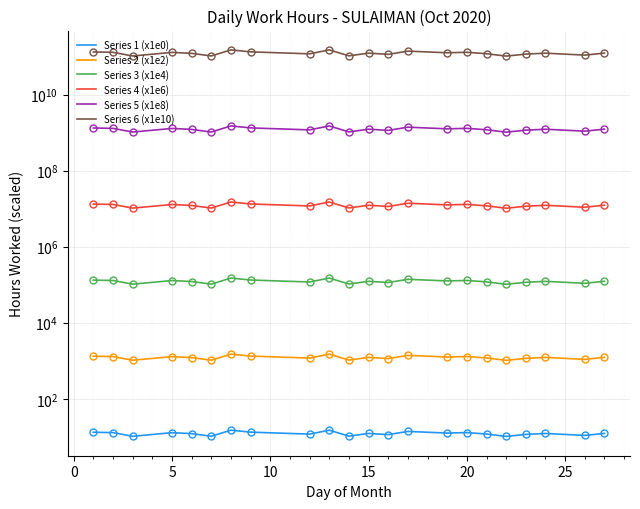

True or false: Series 3 (x1e4) and Series 1 (x1e0) intersect in this chart.

False